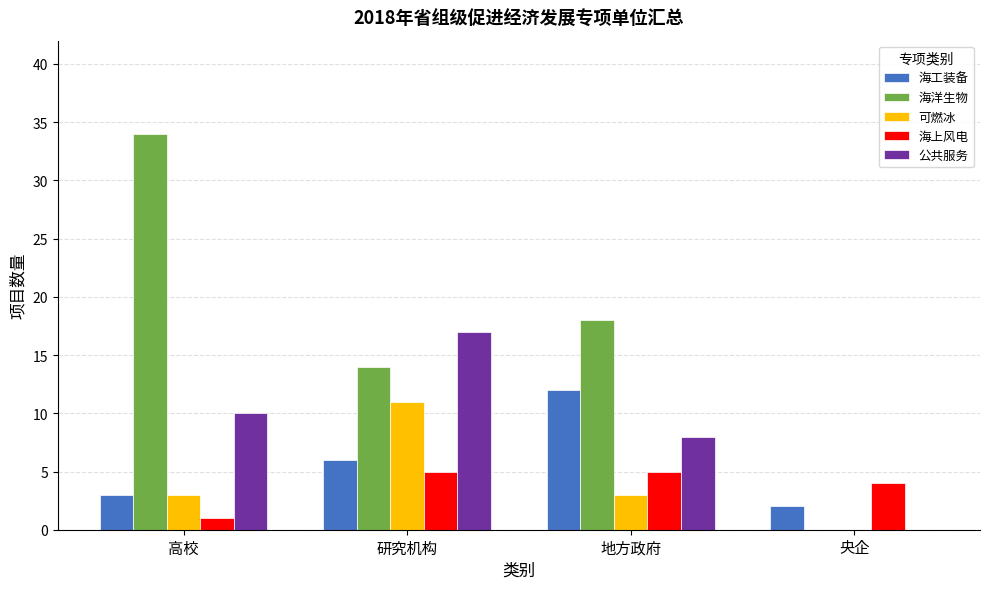

Which series has the widest spread of values?

海洋生物